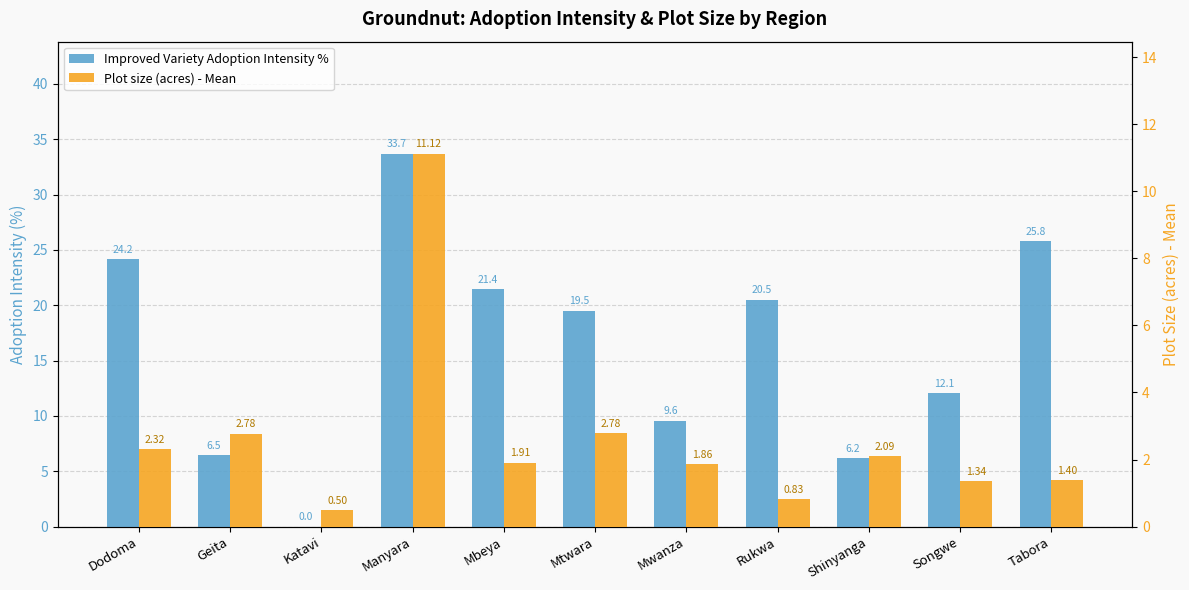

The value of Improved Variety Adoption Intensity % at Katavi is 0.2. True or false?

False